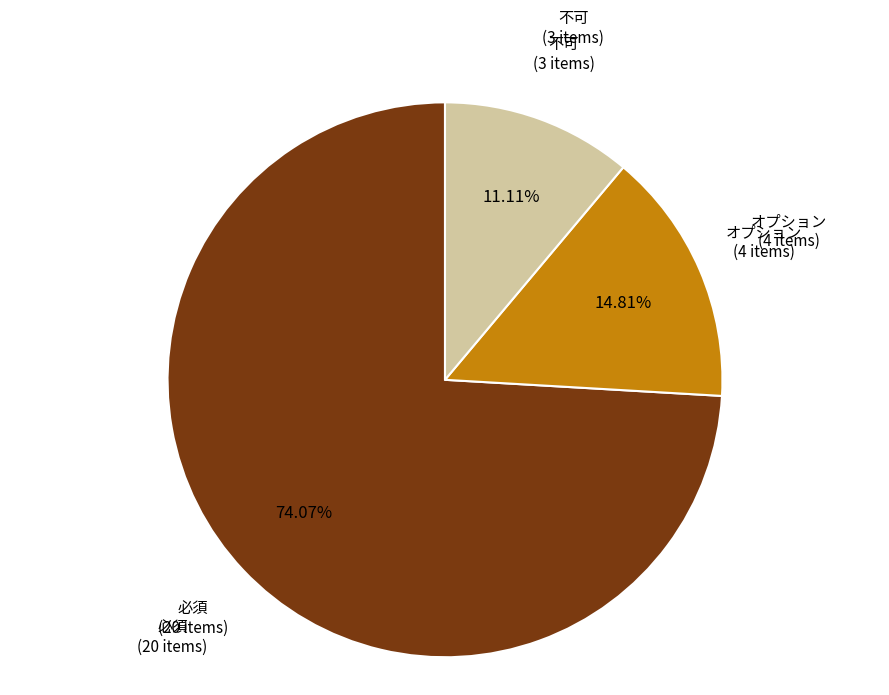

Does any single category account for the majority?

Yes